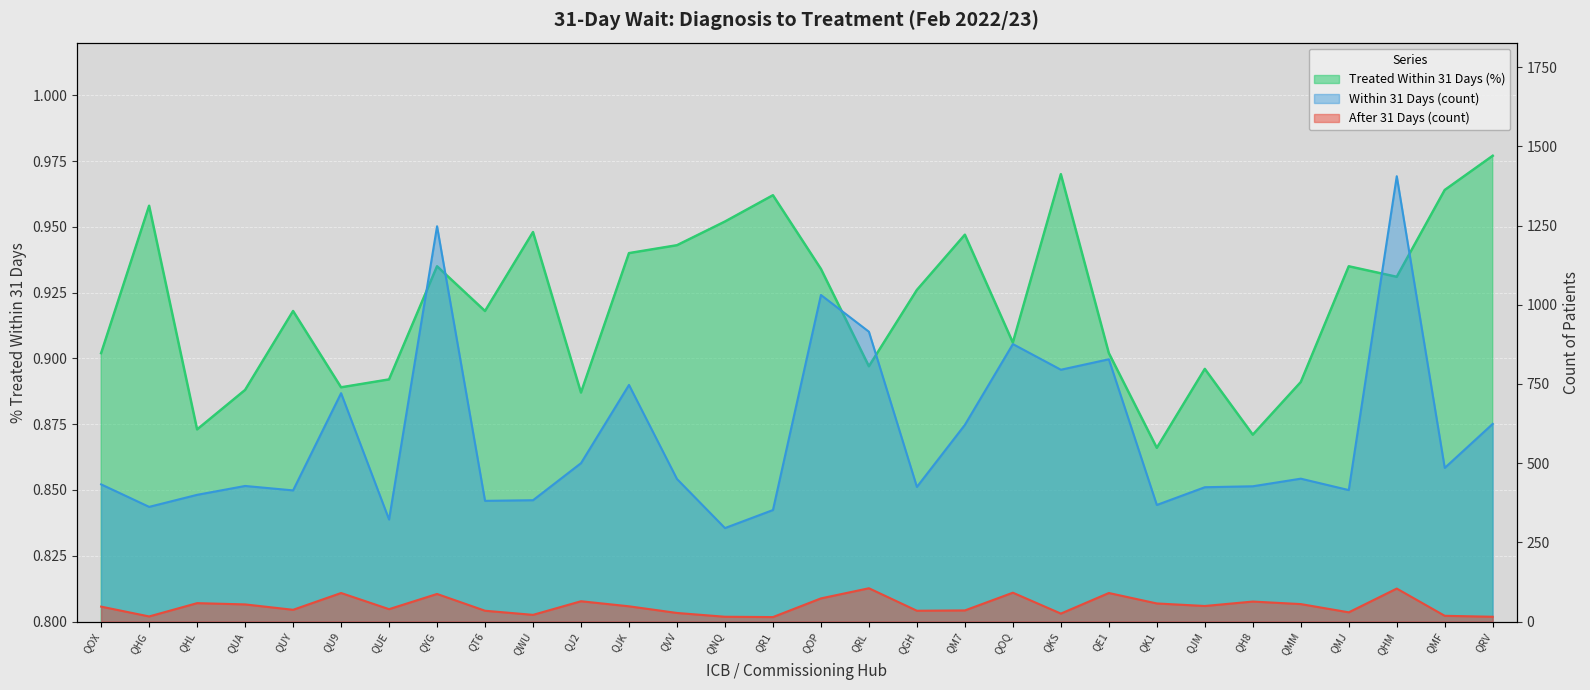

What is the approximate value of Within 31 Days (count) at QHM?

1406.0